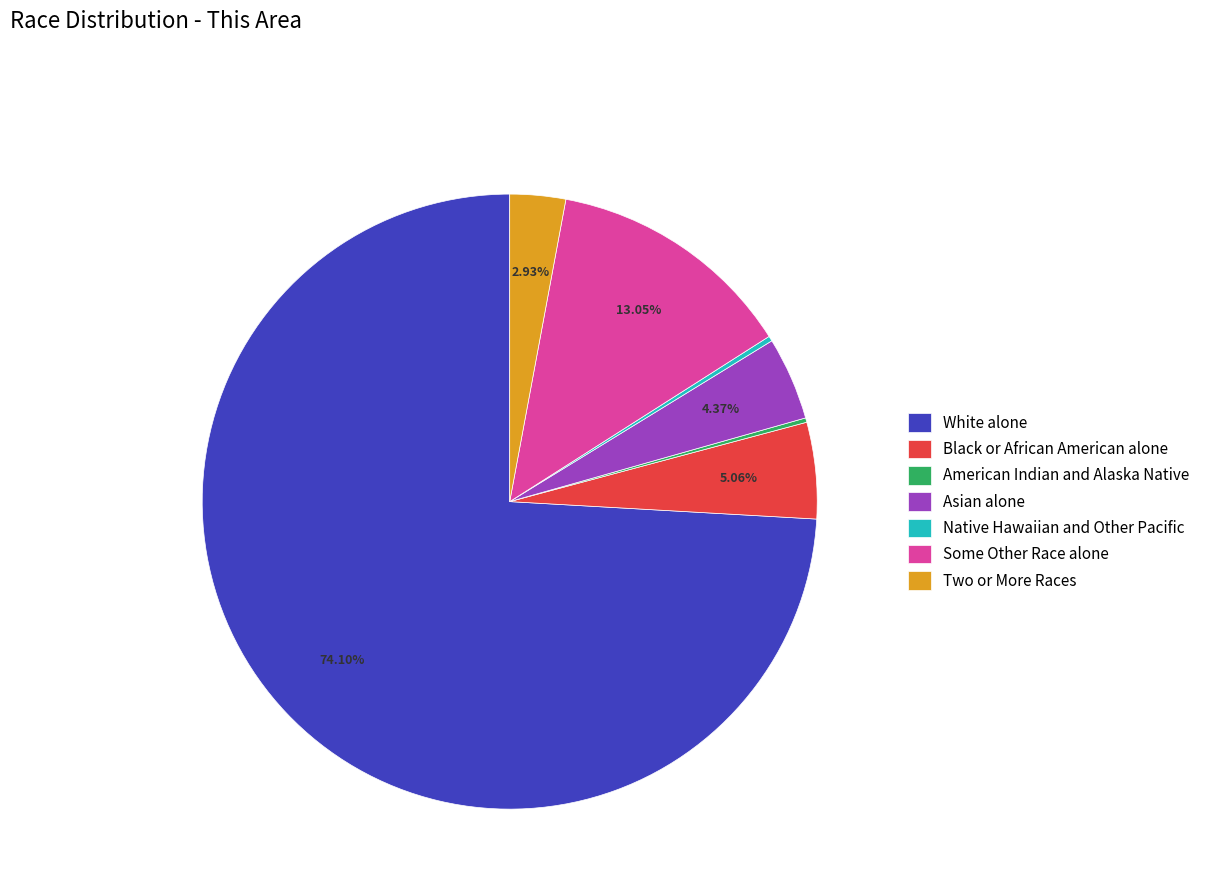

To the nearest percent, what is the combined percentage of Asian alone and Two or More Races?

7%